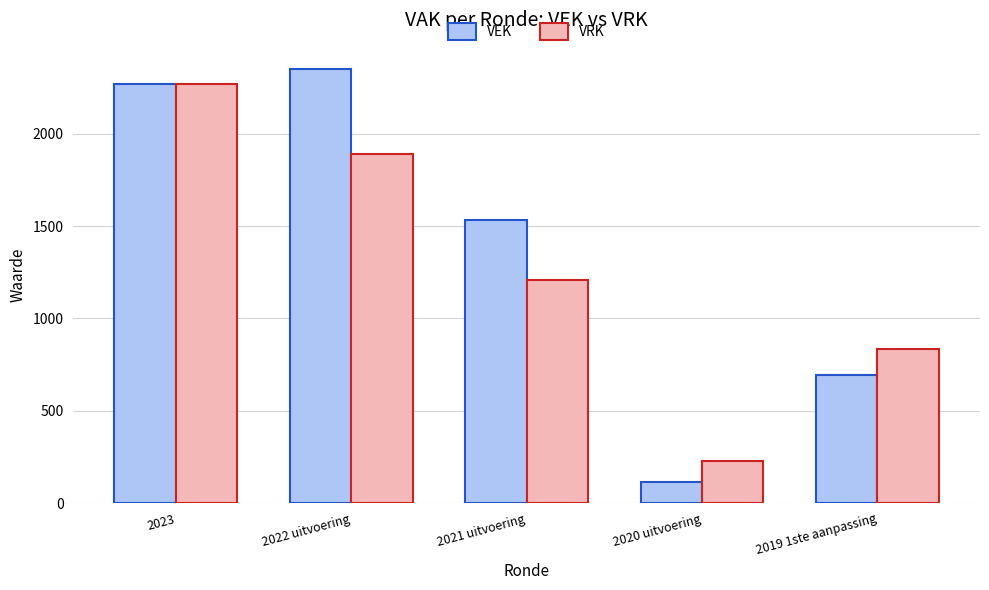

How many groups of bars are there?

5